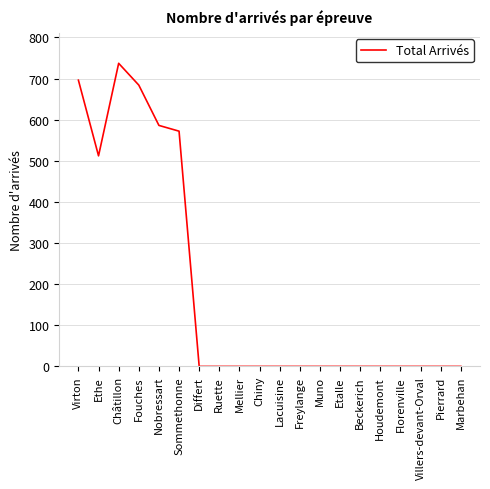

How many values exceed 0?

6